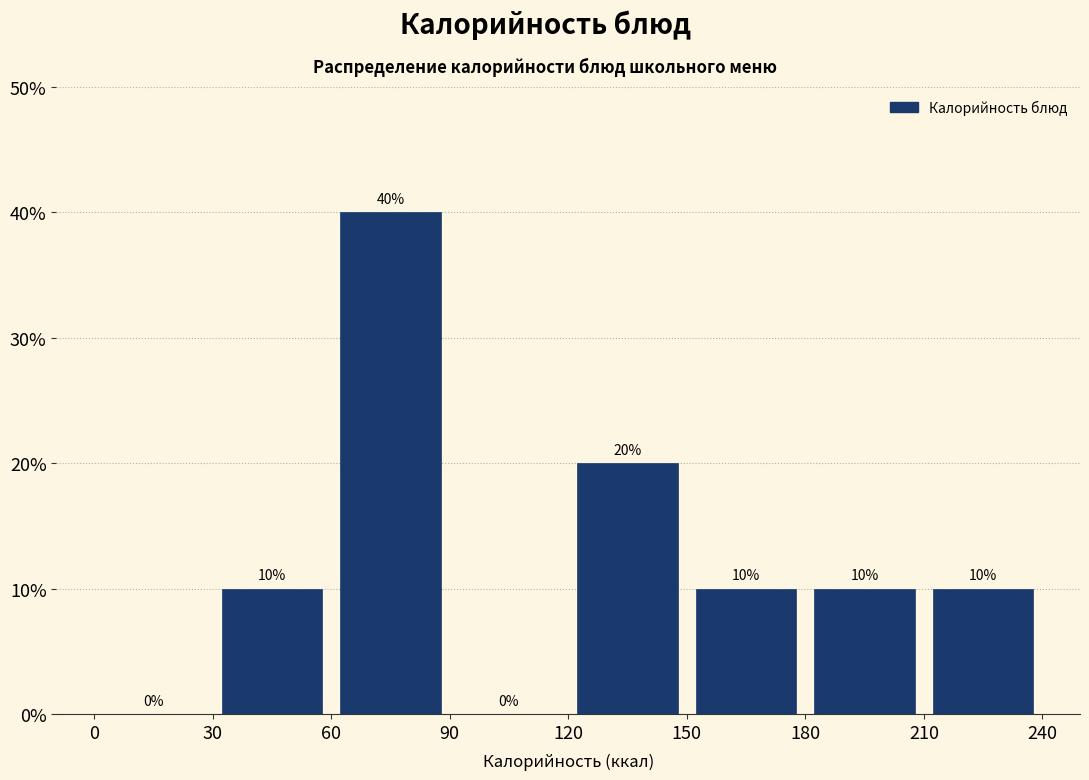

How tall is the bar that spans 210 to 240 on the x-axis?

10